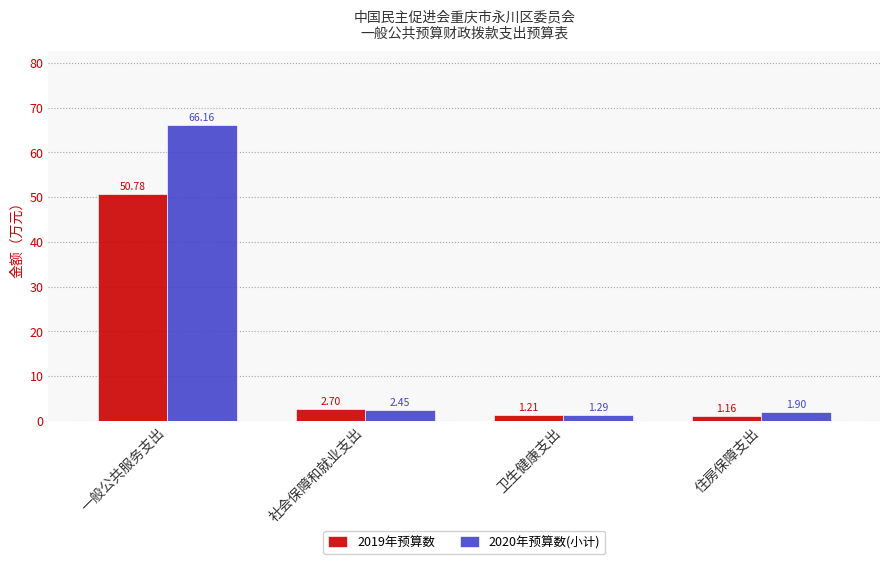

Rank the series by their average value, from highest to lowest.

2020年预算数(小计), 2019年预算数